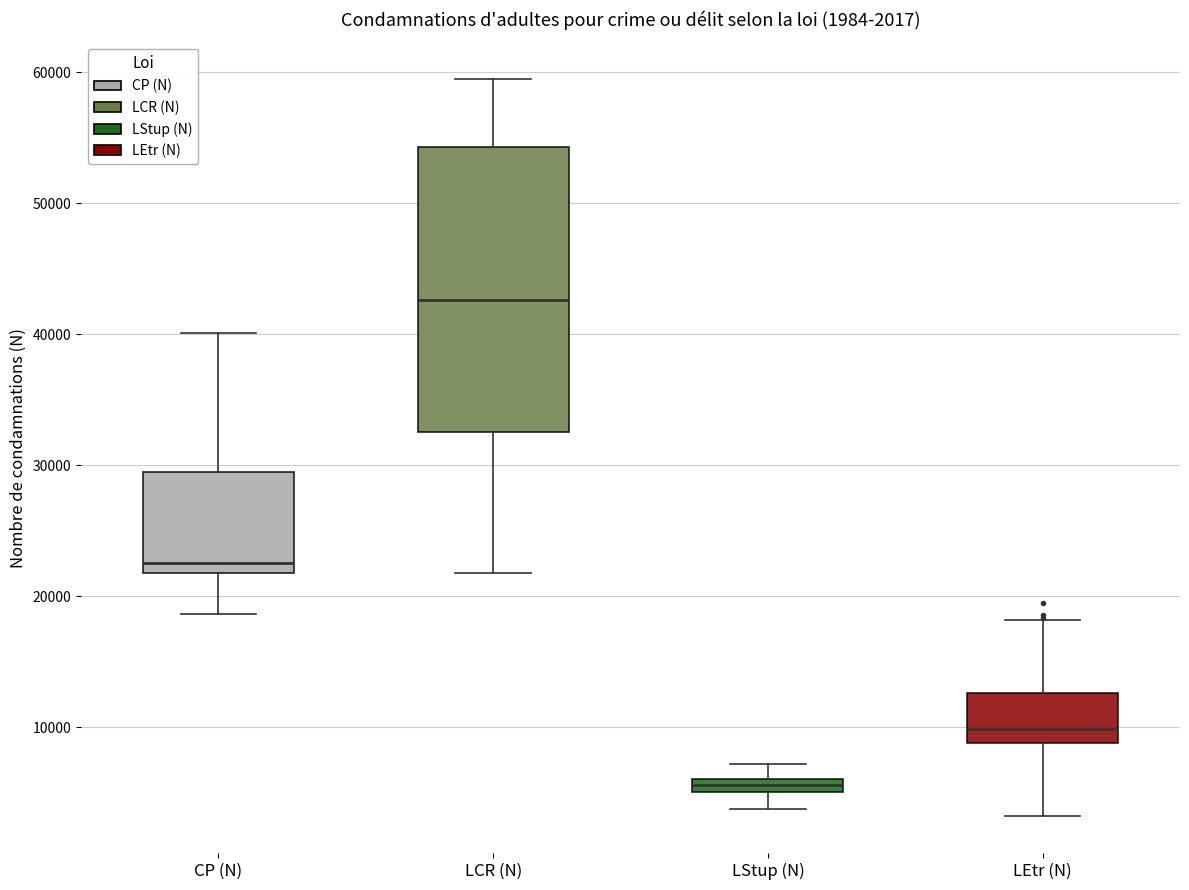

Which box's median line is the lowest?

LStup (N)